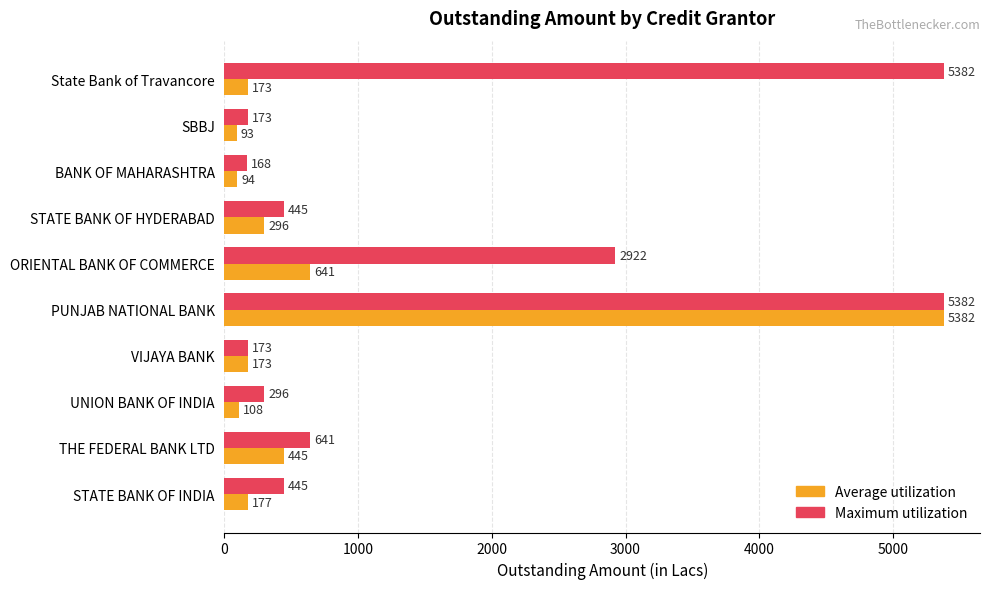

What is the maximum value for Average utilization?

5382